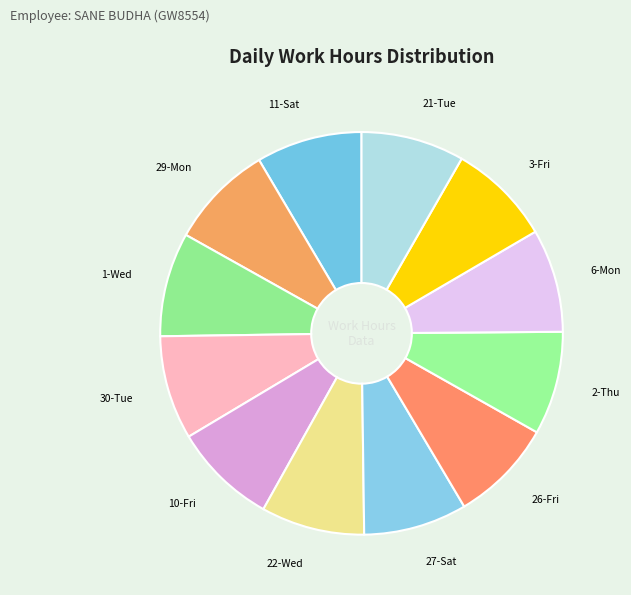

How many slices are in this pie chart?

12